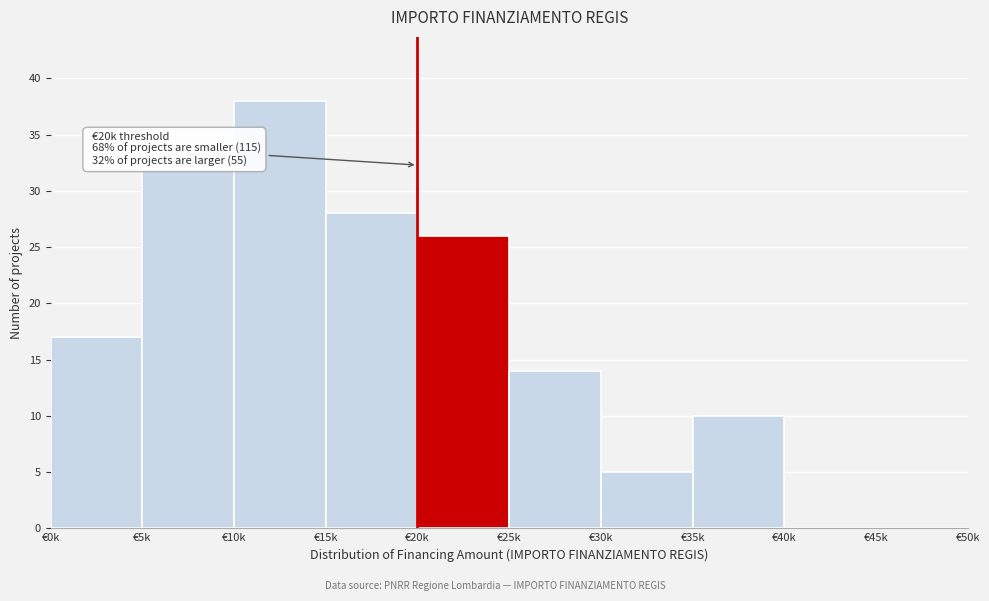

Reading right to left, list all the values displayed in this chart.

€45k=0	€40k=0	€35k=10	€30k=5	€25k=14	€20k=26	€15k=28	€10k=38	€5k=32	€0k=17